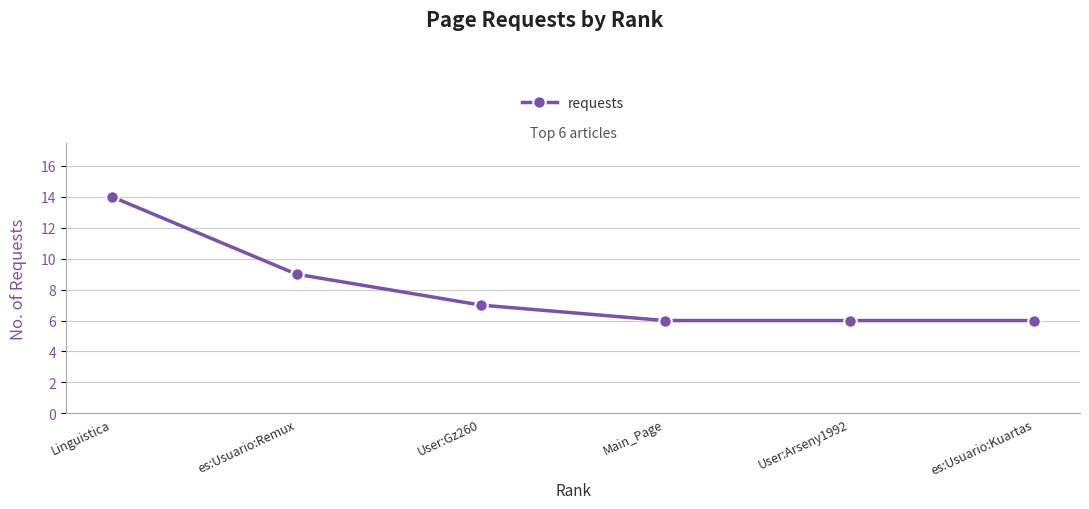

Where does the data first go above 7?

Linguistica